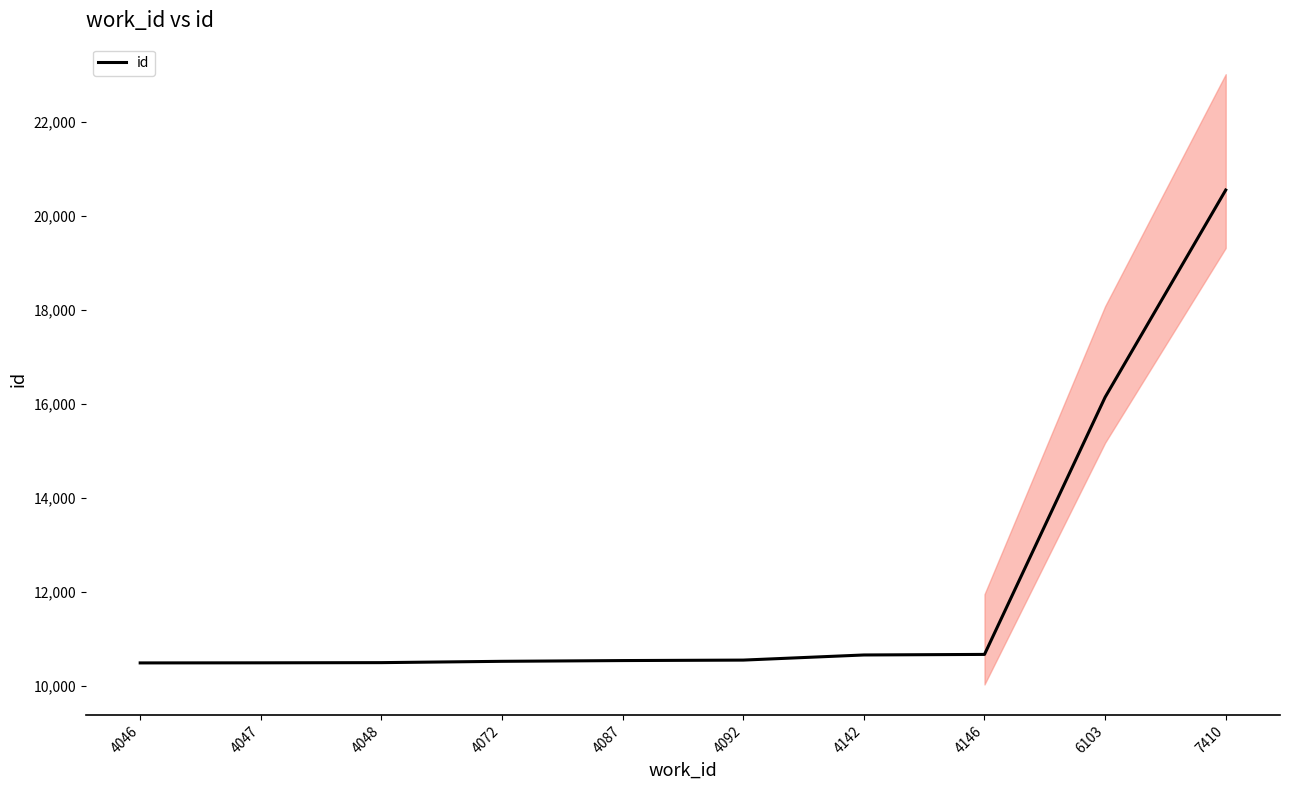

Rank the categories by value from lowest to highest.

4046, 4047, 4048, 4072, 4087, 4092, 4142, 4146, 6103, 7410